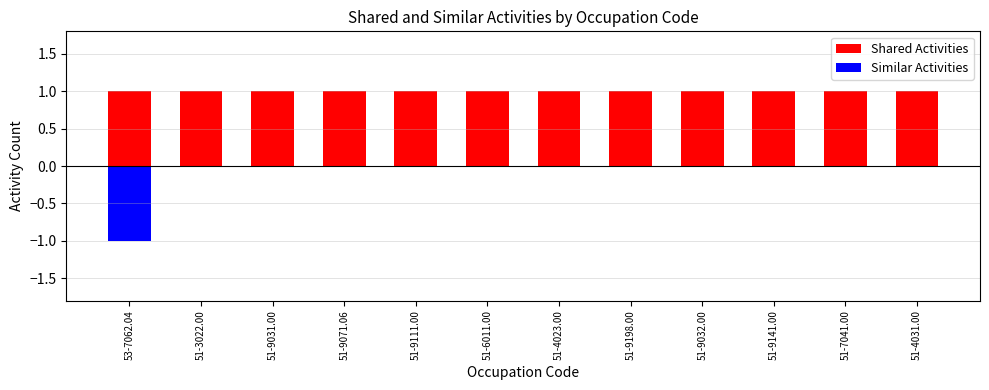

What is the average value of the Shared Activities series?

1